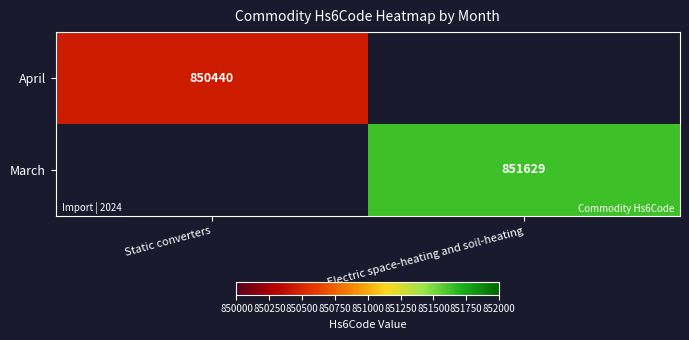

The April series shows 850440 at Static converters. True or false?

True